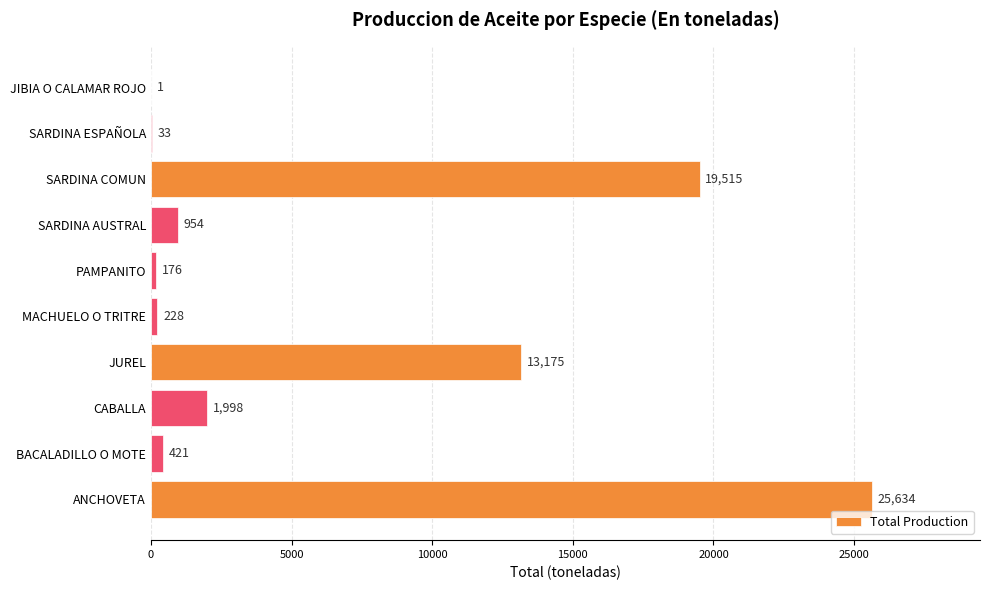

Reading bottom to top, what are all the values shown in this chart?

ANCHOVETA=25634	BACALADILLO O MOTE=421	CABALLA=1998	JUREL=13175	MACHUELO O TRITRE=228	PAMPANITO=176	SARDINA AUSTRAL=954	SARDINA COMUN=19515	SARDINA ESPAÑOLA=33	JIBIA O CALAMAR ROJO=1